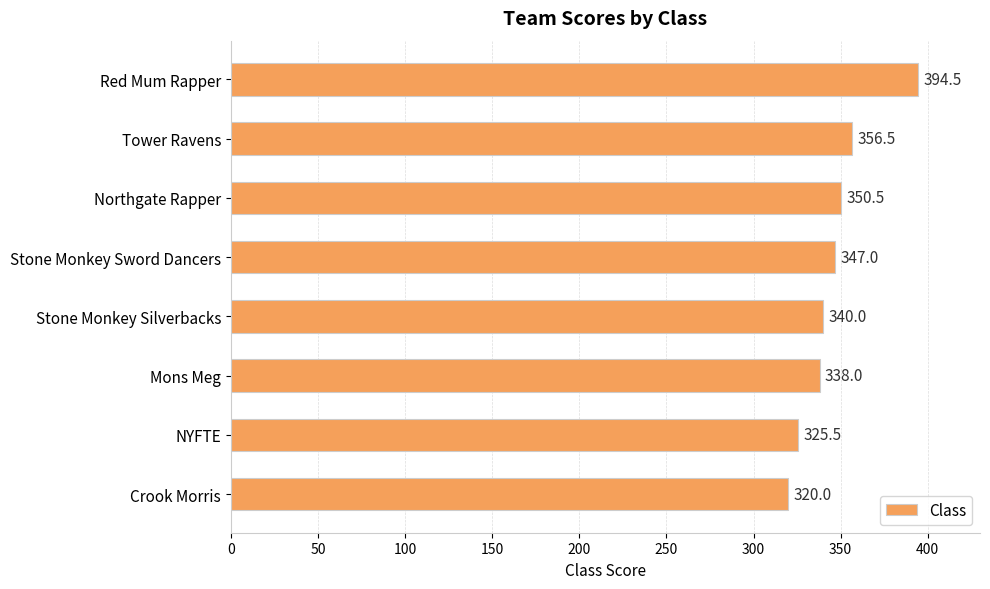

Where is the data nearest to the value 357?

Tower Ravens